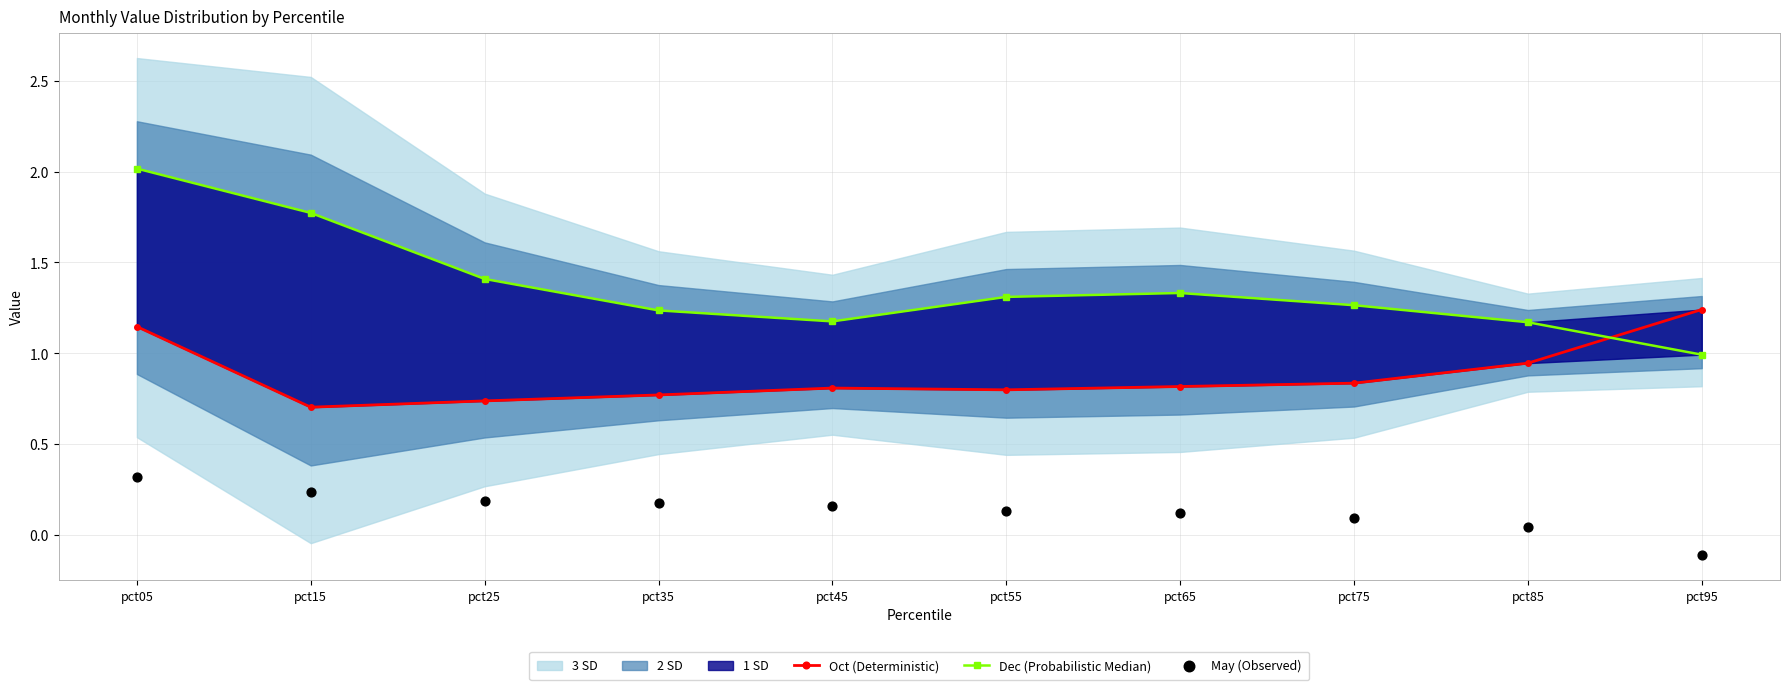

Which series has the largest total across all categories?

Dec (Probabilistic Median)